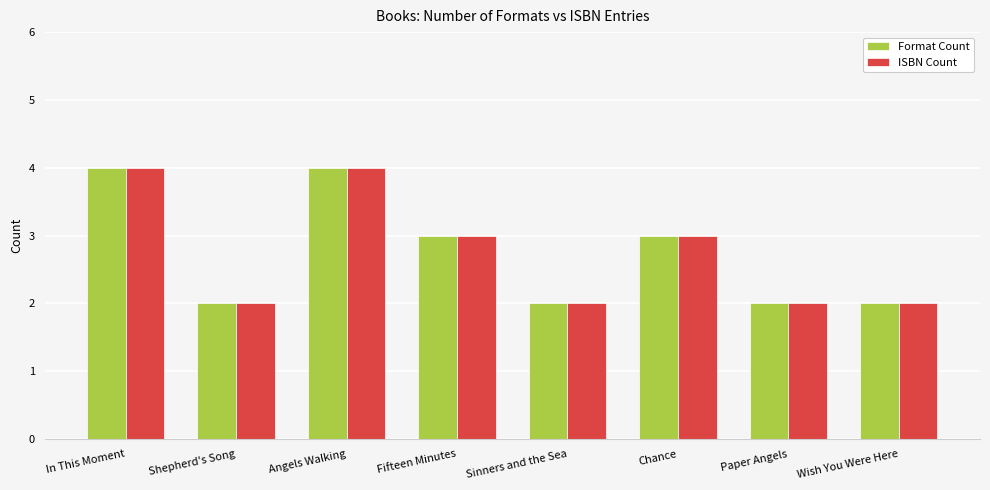

What is the sum of all ISBN Count values?

22